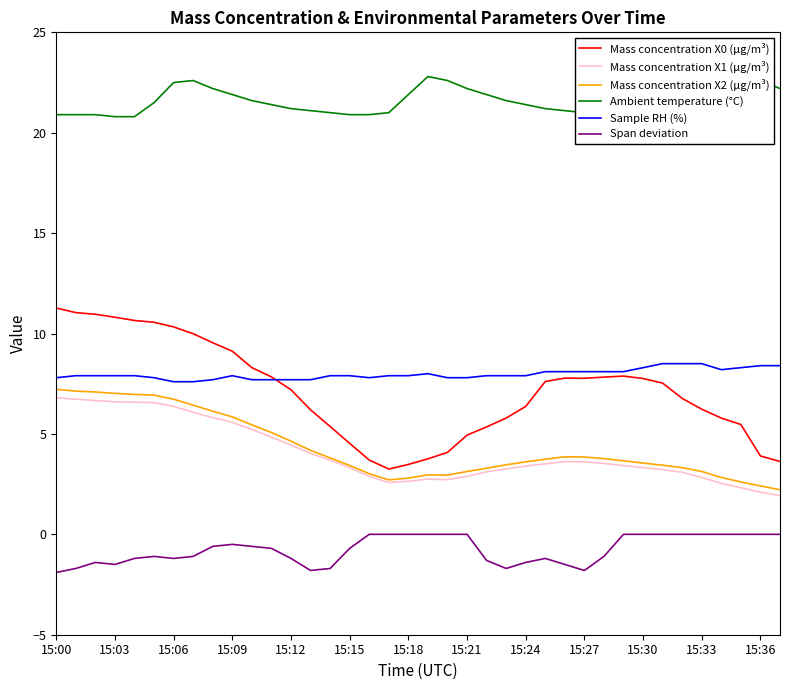

What is the difference between the Sample RH (%) values at 23 and 29?

0.2